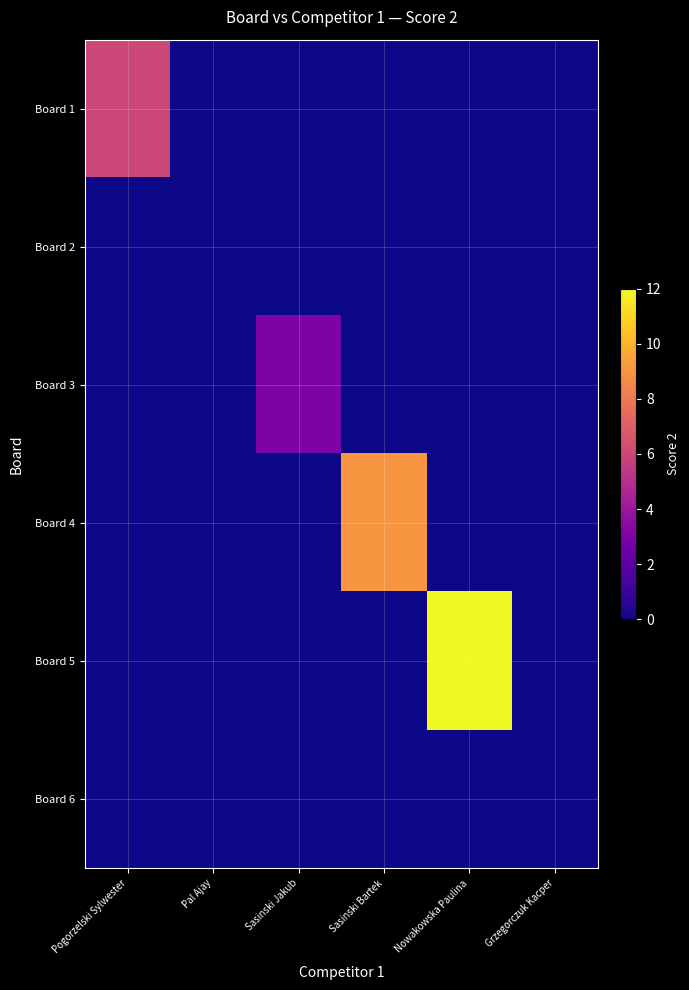

Which series has the largest range (max minus min)?

Board 5